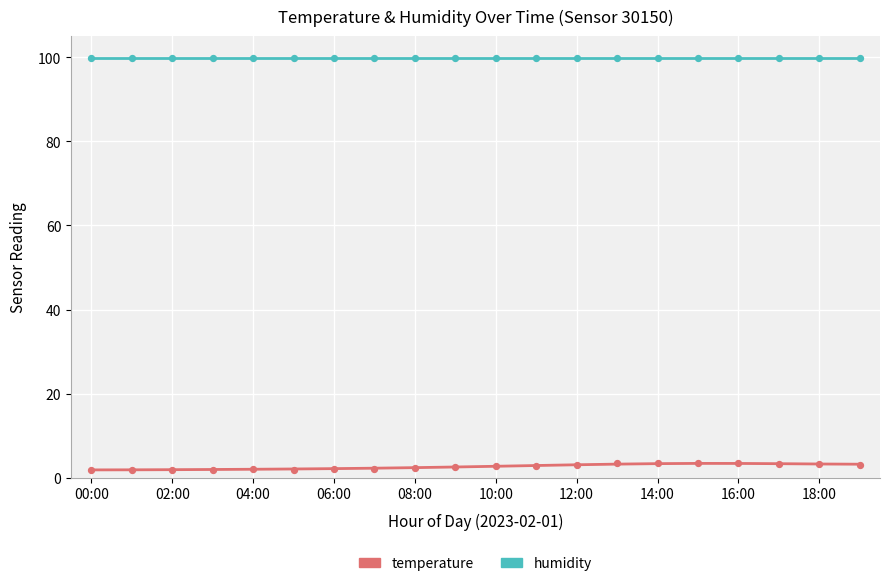

Which series reaches the maximum Y coordinate?

humidity